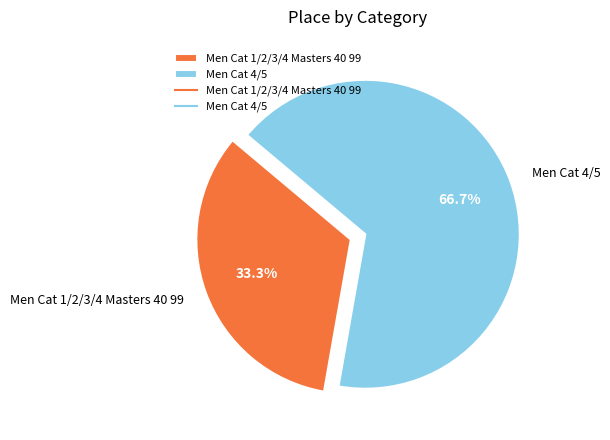

What is the largest slice in the pie chart?

Men Cat 4/5